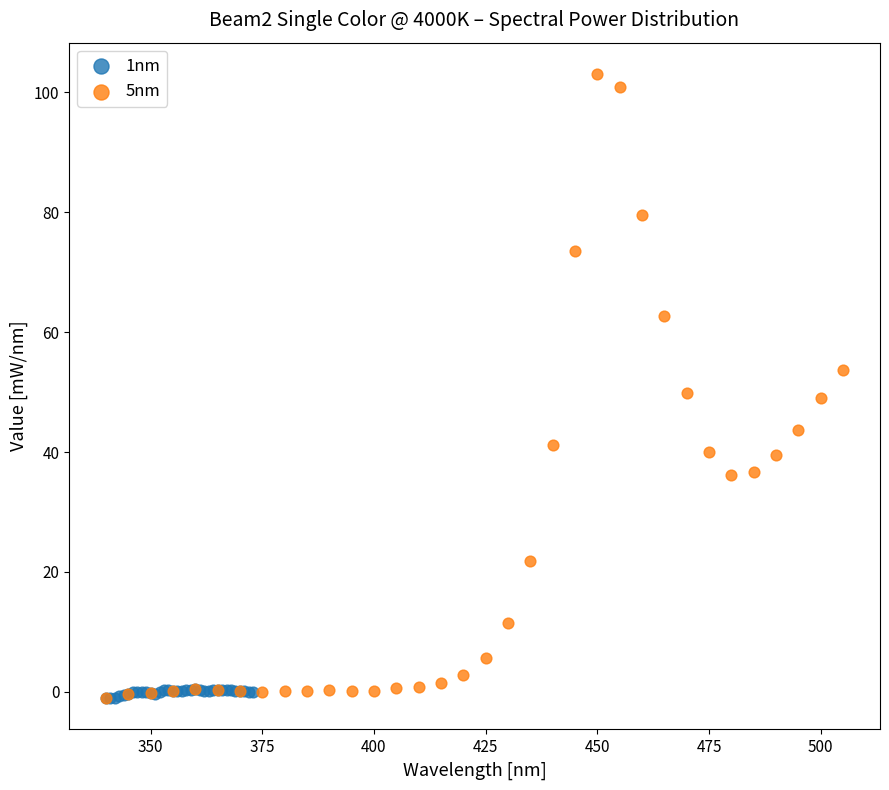

Which series reaches the maximum Y coordinate?

5nm